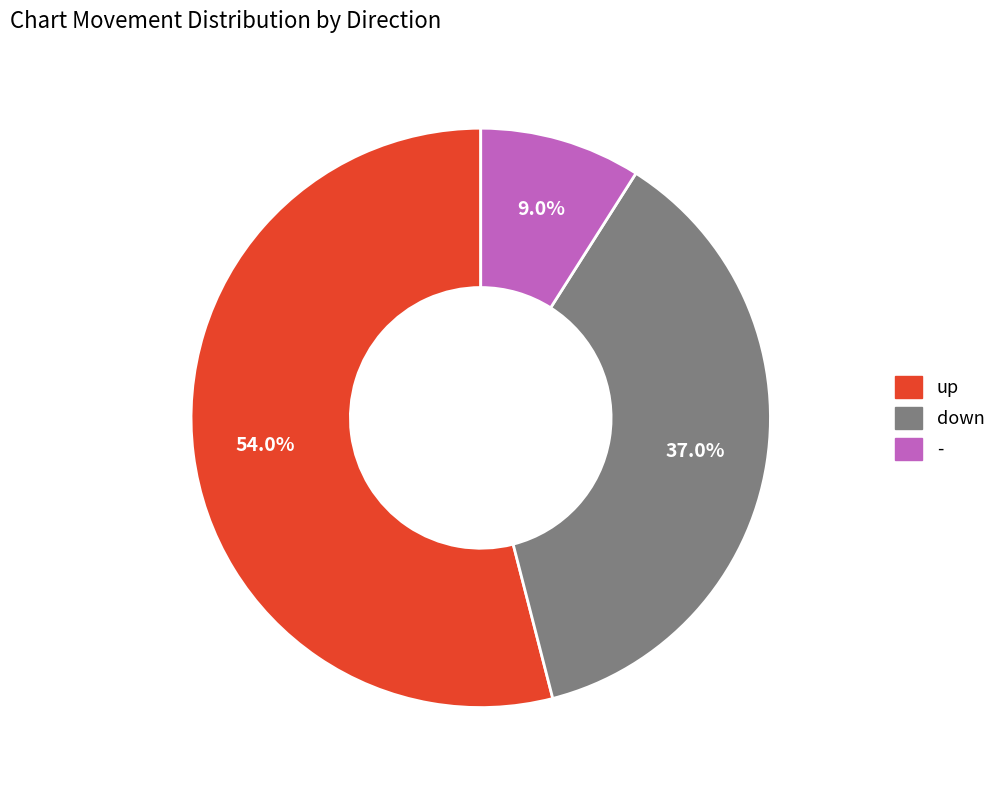

What portion of the pie excludes down?

63.0%